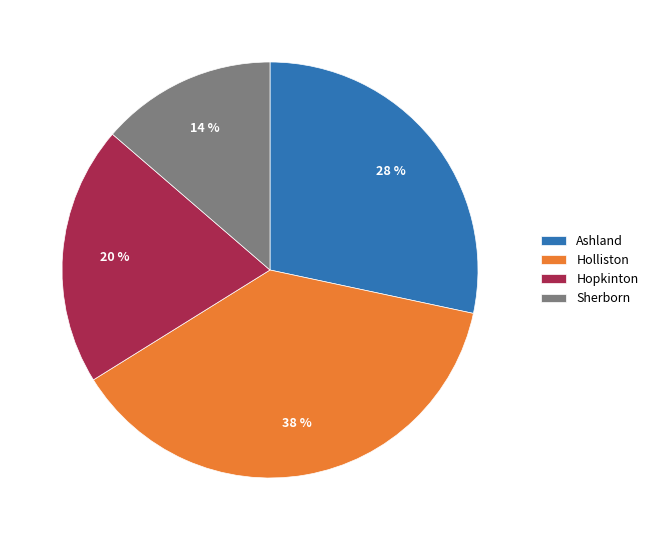

What percentage is the Ashland slice, to the nearest percent?

28%